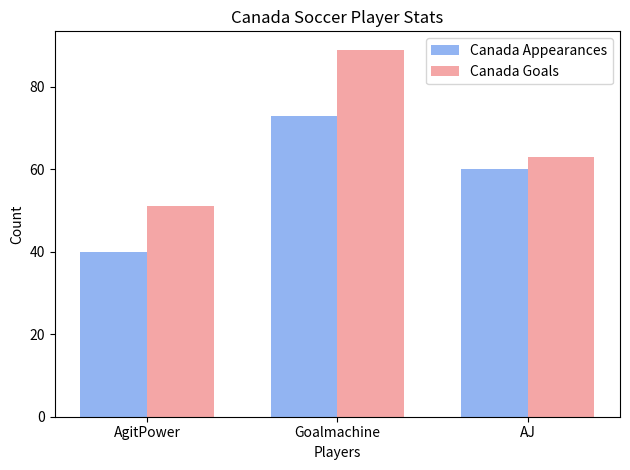

Which series changed the most between AgitPower and Goalmachine?

Canada Goals